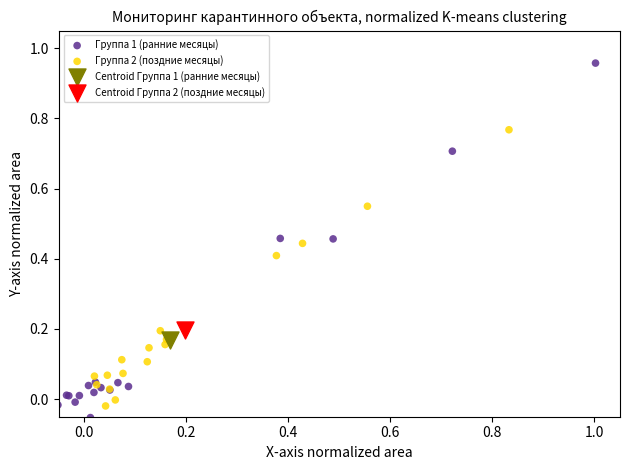

What are all the series names shown in the legend?

Группа 1 (ранние месяцы), Группа 2 (поздние месяцы), Centroid Группа 1 (ранние месяцы), Centroid Группа 2 (поздние месяцы)